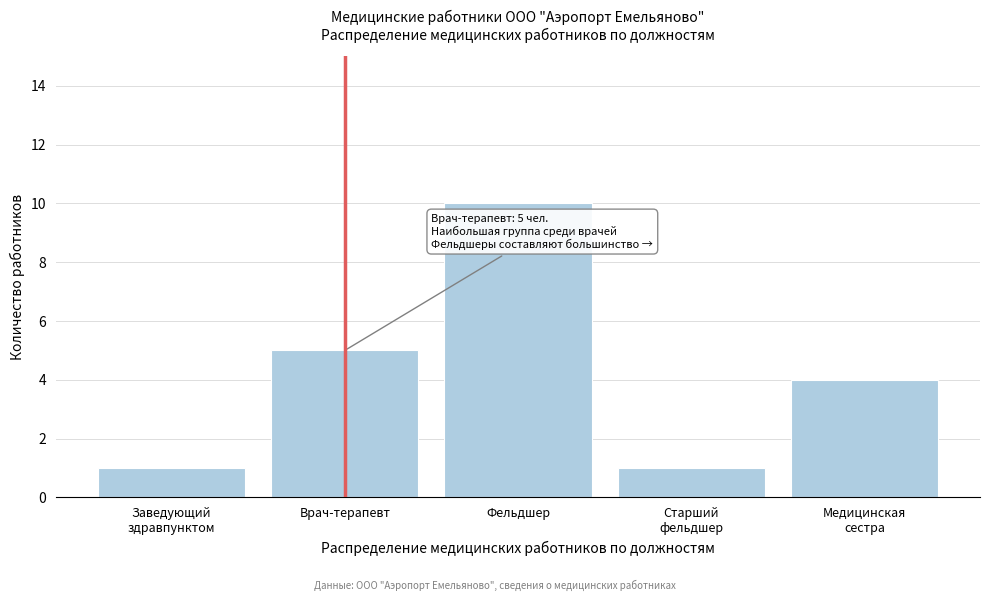

Reading left to right, what are all the values shown in this chart?

1	5	10	1	4